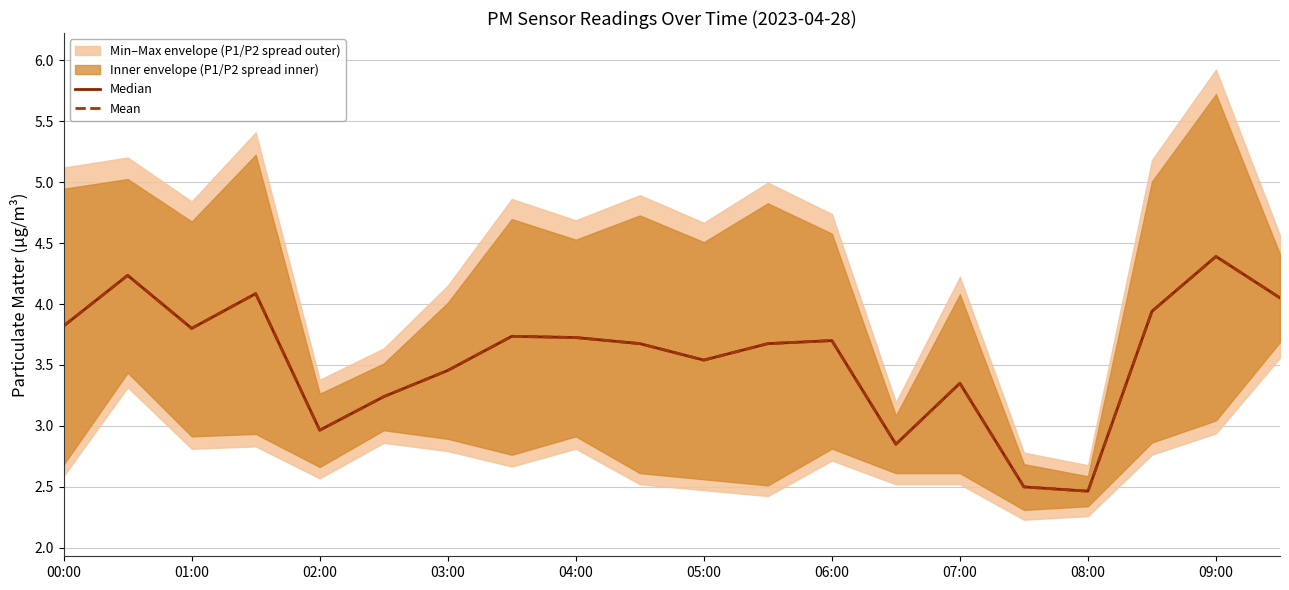

Reading left to right, transcribe all the data shown in this chart.

Median: 3.8	4.2	3.8	4.1	3.0	3.2	3.5	3.7	3.7	3.7	3.5	3.7	3.7	2.9	3.3	2.5	2.5	3.9	4.4	4.0
Mean: 3.8	4.2	3.8	4.1	3.0	3.2	3.5	3.7	3.7	3.7	3.5	3.7	3.7	2.9	3.3	2.5	2.5	3.9	4.4	4.0